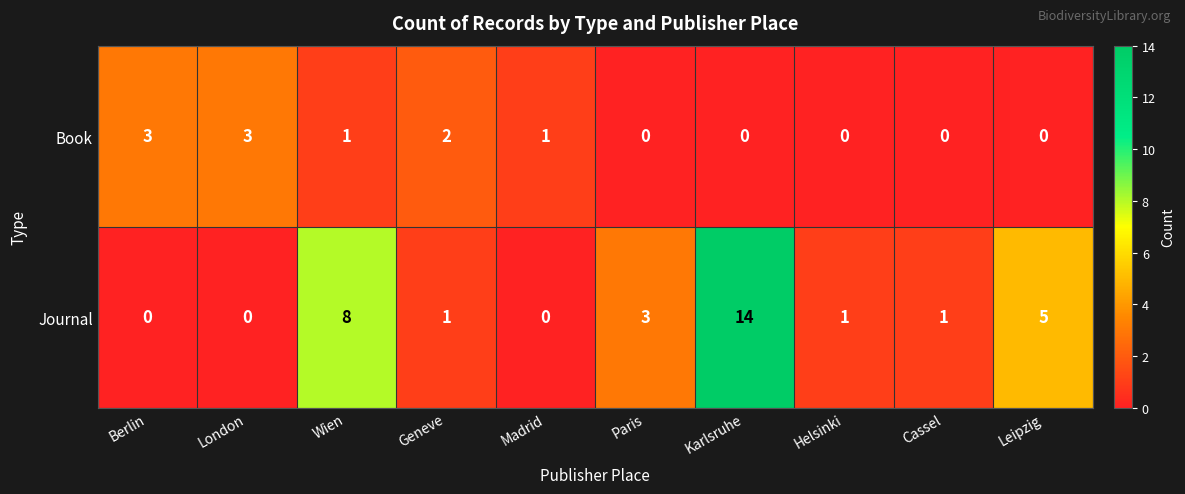

True or false: Book has a value of 2 at London.

False